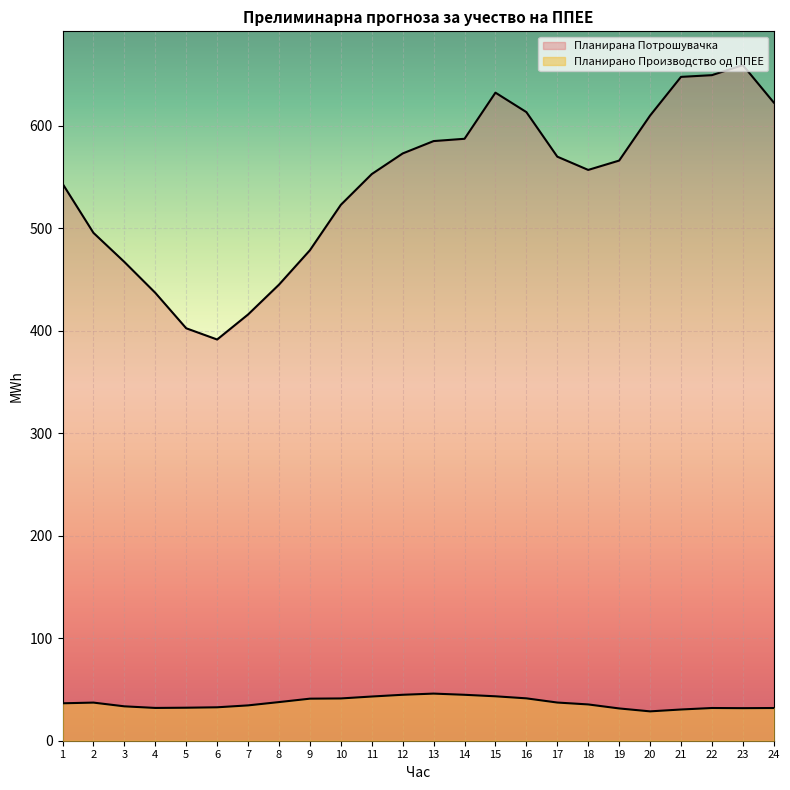

What is the average value of the Планирано Производство од ППЕЕ series?

36.7